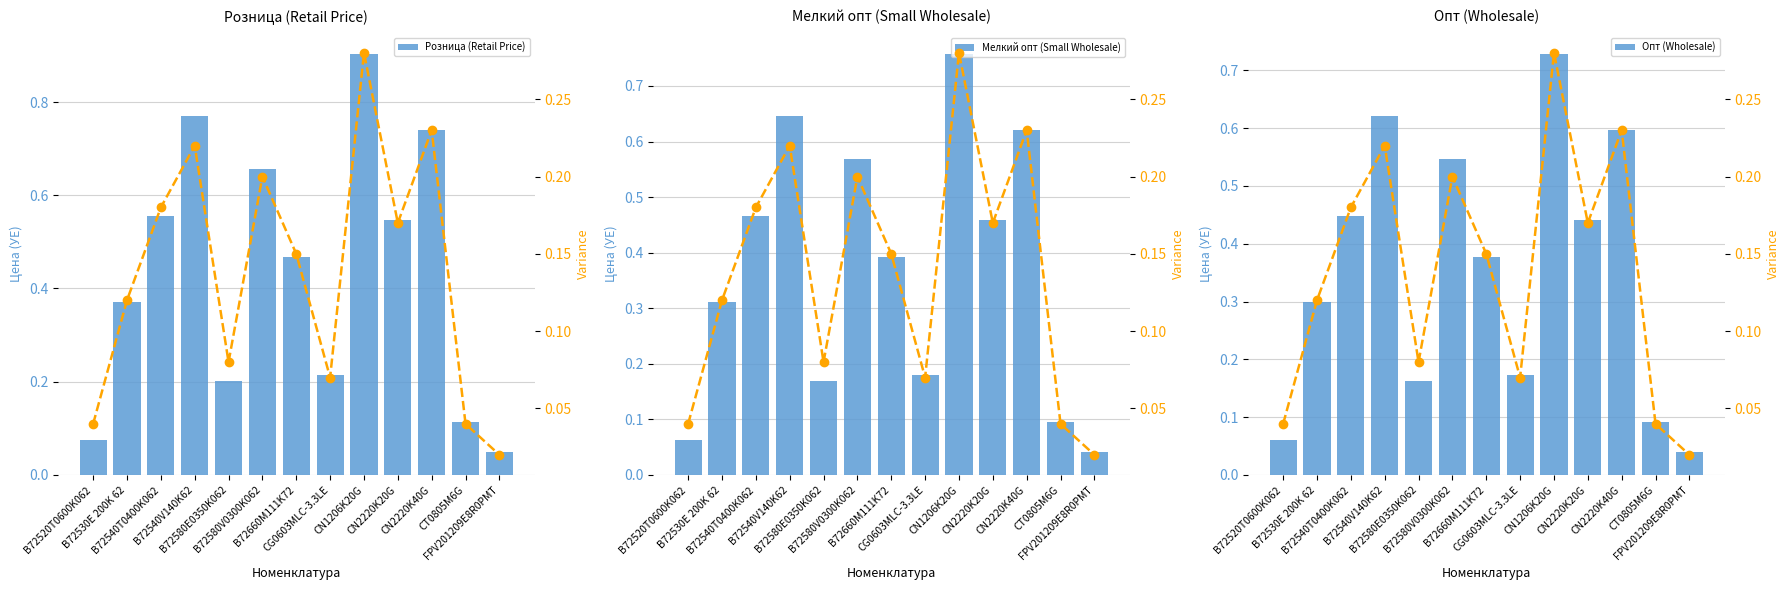

What is the spread (max minus min) of values at B72580V0300K062?

0.5